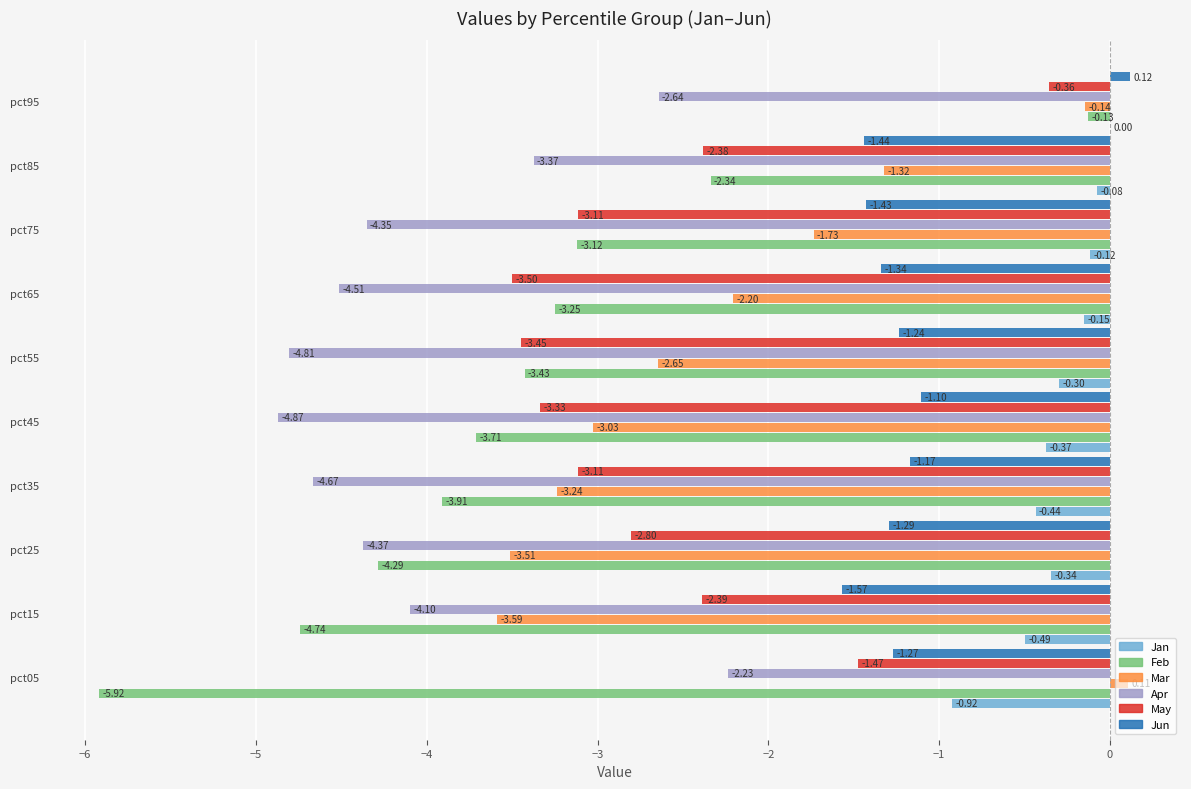

How many series are shown in this chart?

6